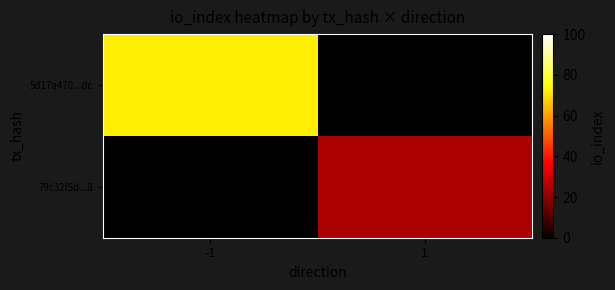

At which label does 79c32f5d...8 reach its peak?

-1